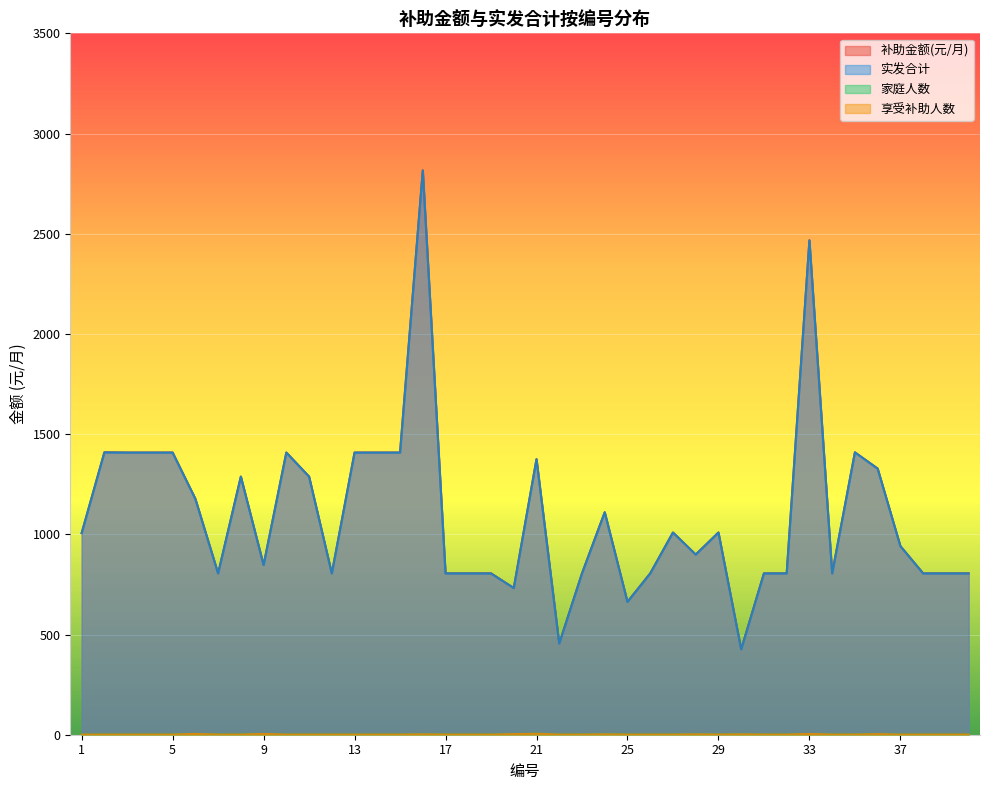

True or false: 补助金额(元/月) and 家庭人数 intersect in this chart.

False